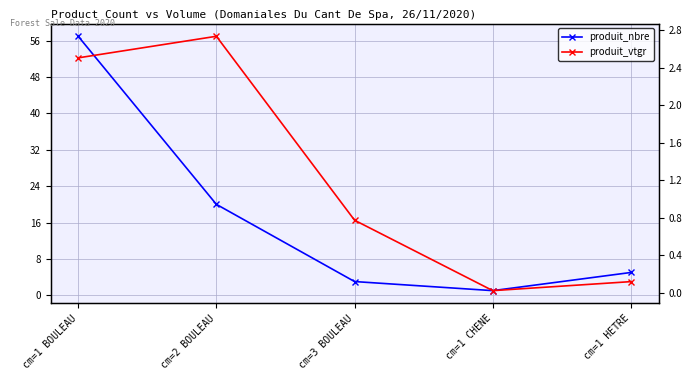

At how many categories does at least one series exceed 5?

2